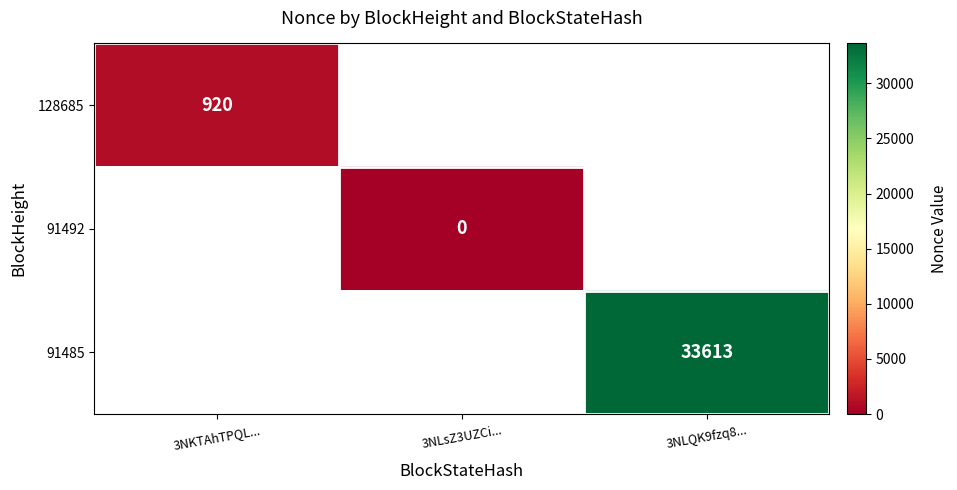

Is it true that 91485 equals 16561 at 3NLQK9fzq8...?

False